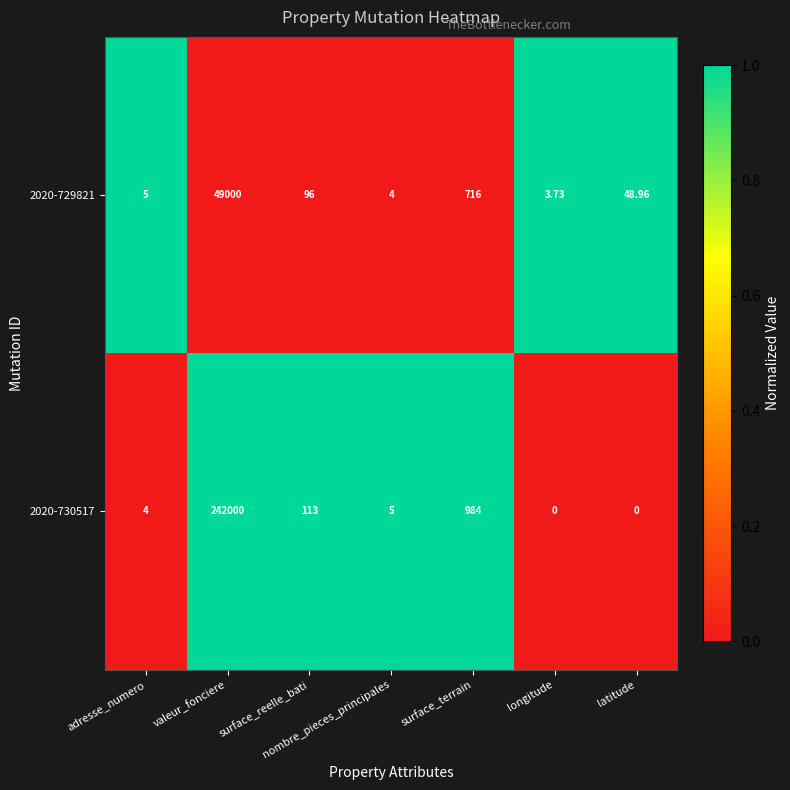

How many values in the 2020-729821 series are below 48?

3